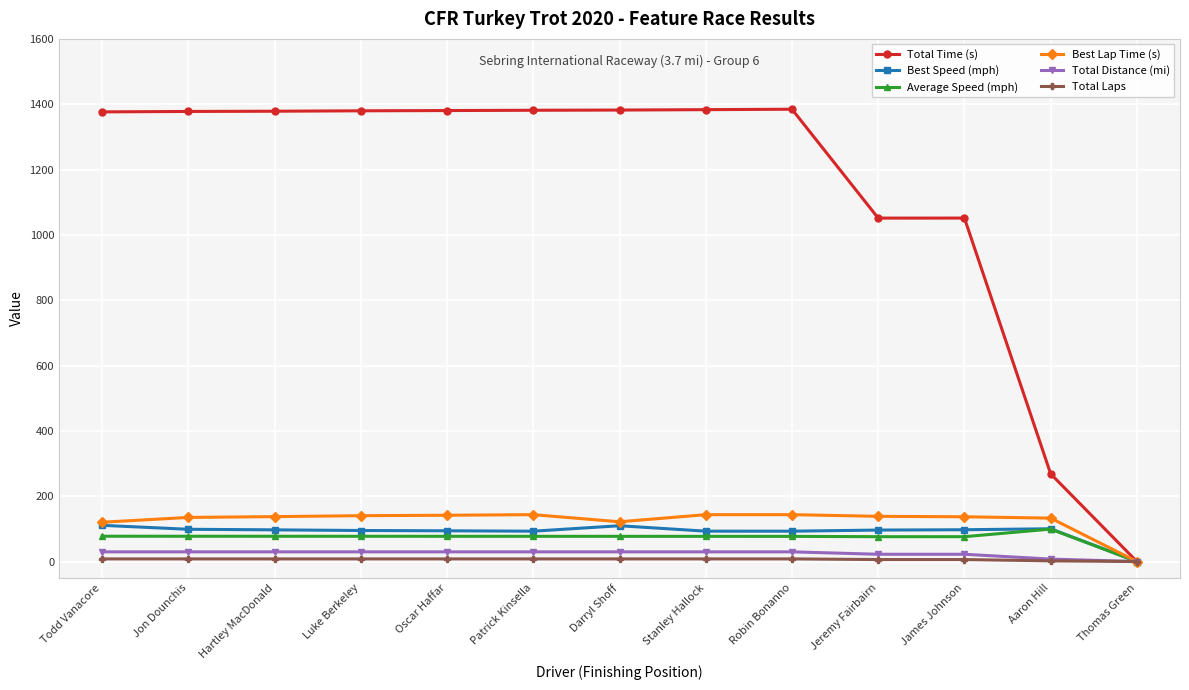

Is this an area chart (filled region under the line)?

No